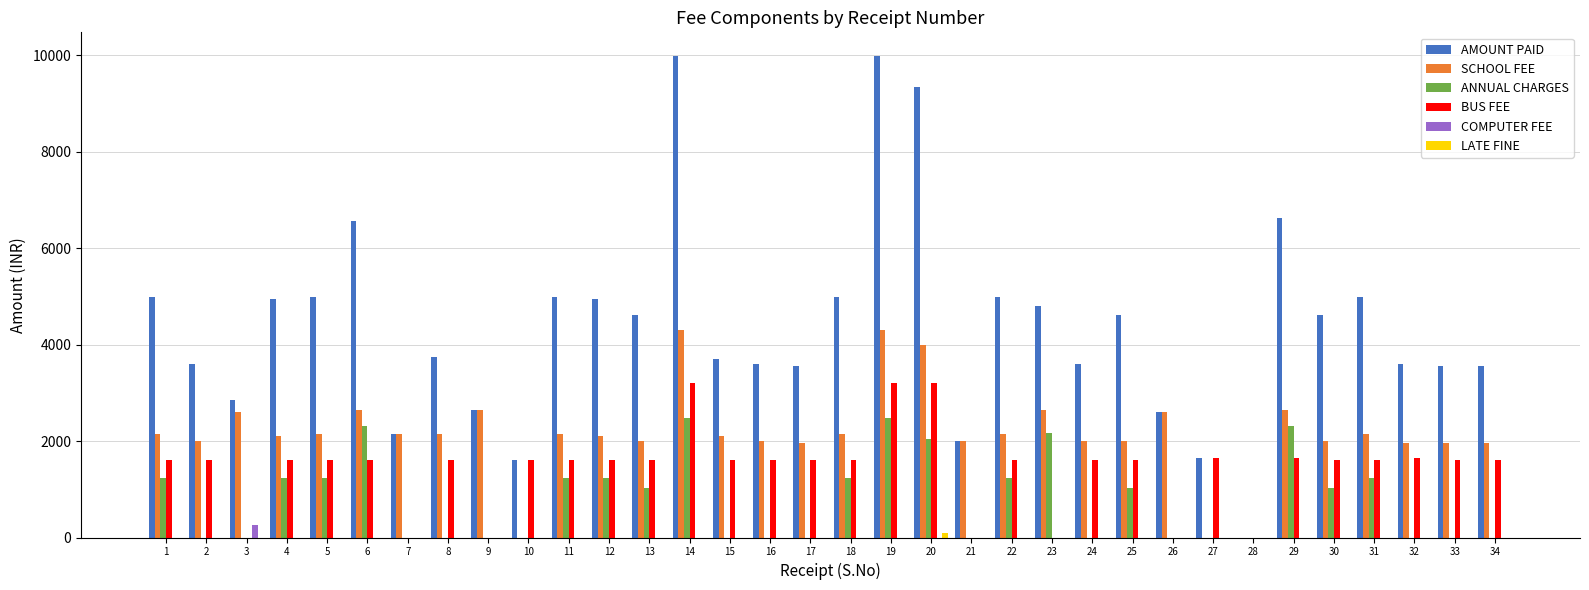

What is the sum of all ANNUAL CHARGES values?

26780